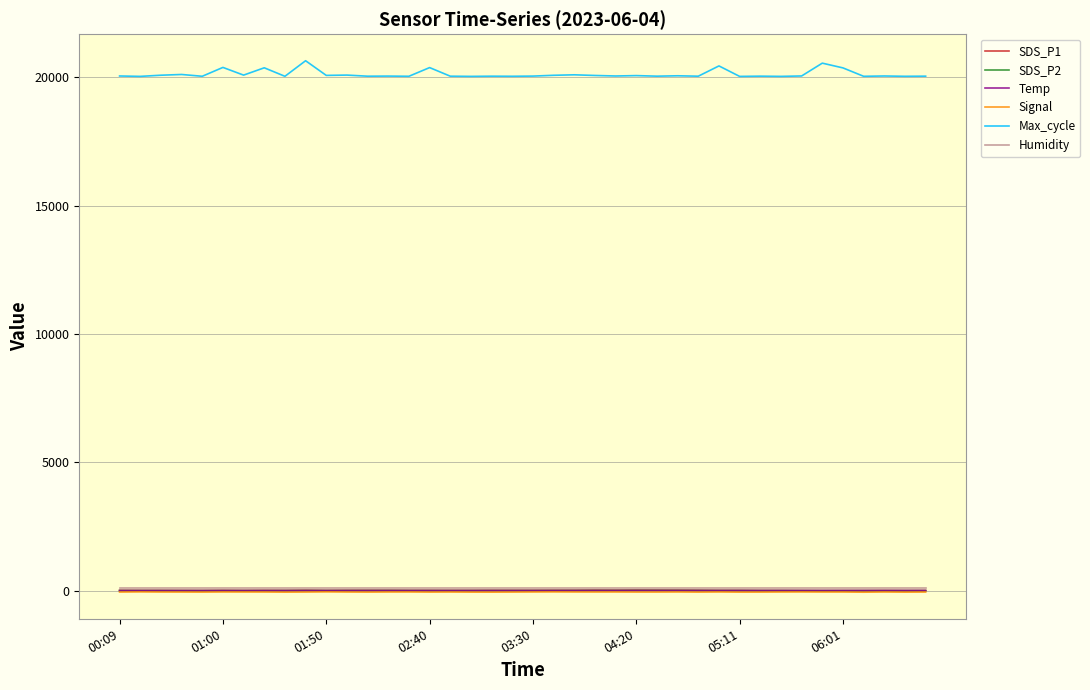

Which series has the largest total across all categories?

Max_cycle